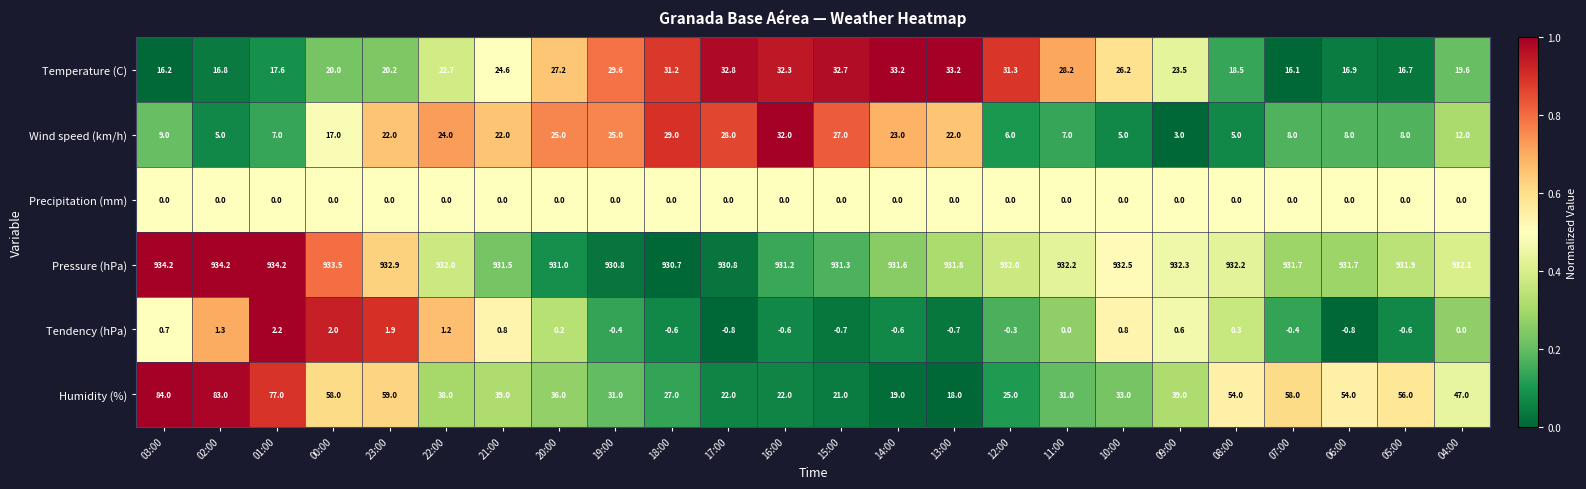

List the series in order of their peak value, lowest first.

Precipitation (mm), Tendency (hPa), Wind speed (km/h), Temperature (C), Humidity (%), Pressure (hPa)